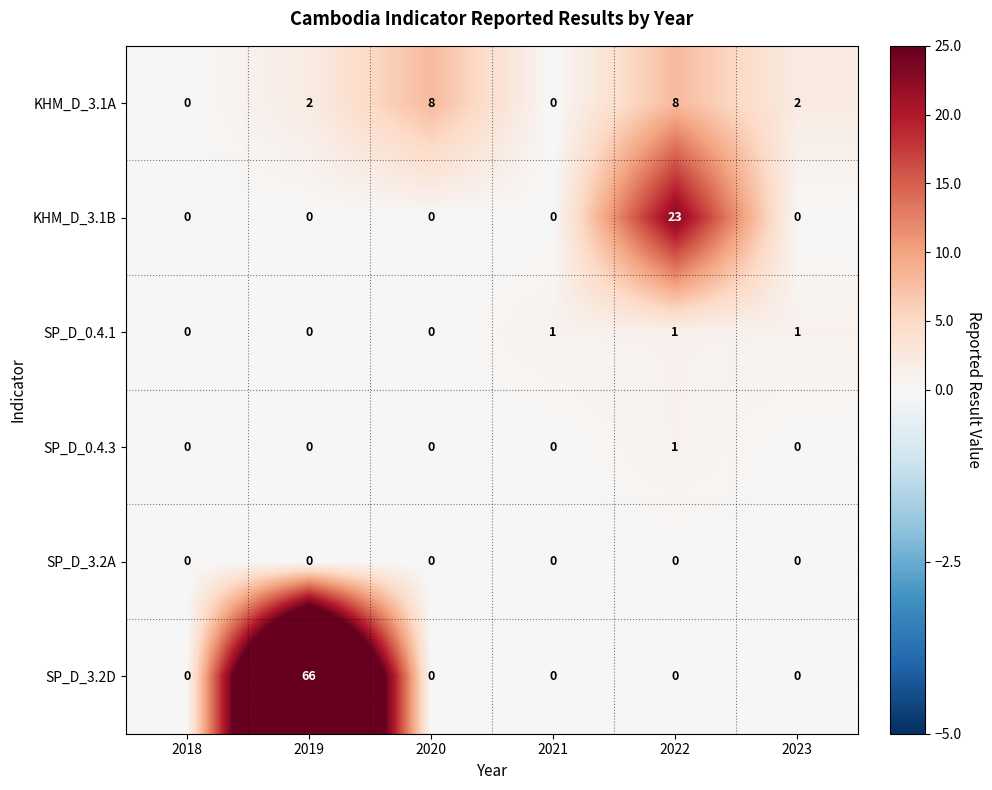

At how many categories does at least one series exceed 40?

1